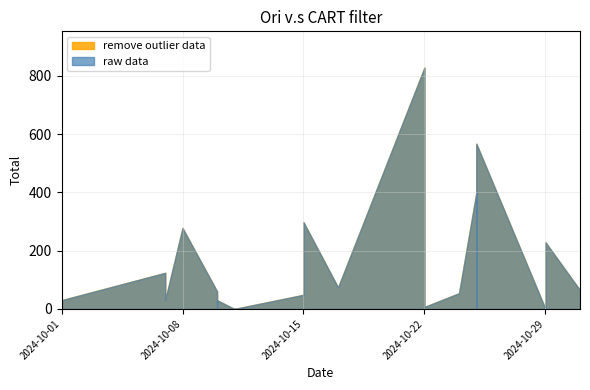

Count the number of data series in this chart.

2